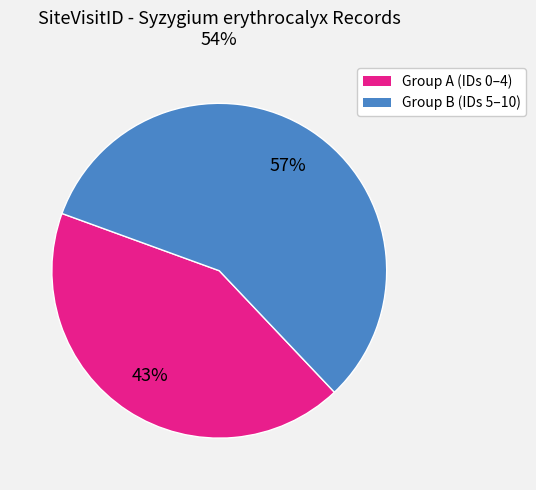

Is there any slice that represents more than half of the pie?

Yes